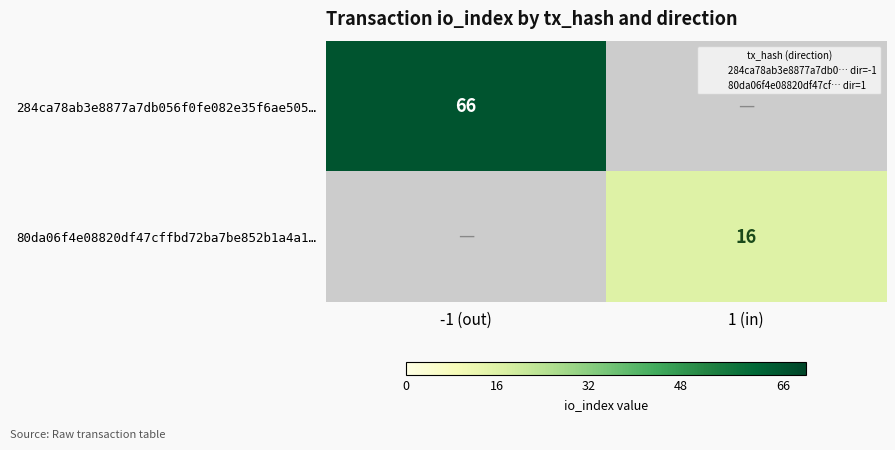

Is the value of 284ca78ab3e8877a7db056f0fe082e35f6ae505… at 1 (in) greater than the value of 80da06f4e08820df47cffbd72ba7be852b1a4a1… at -1 (out)?

No